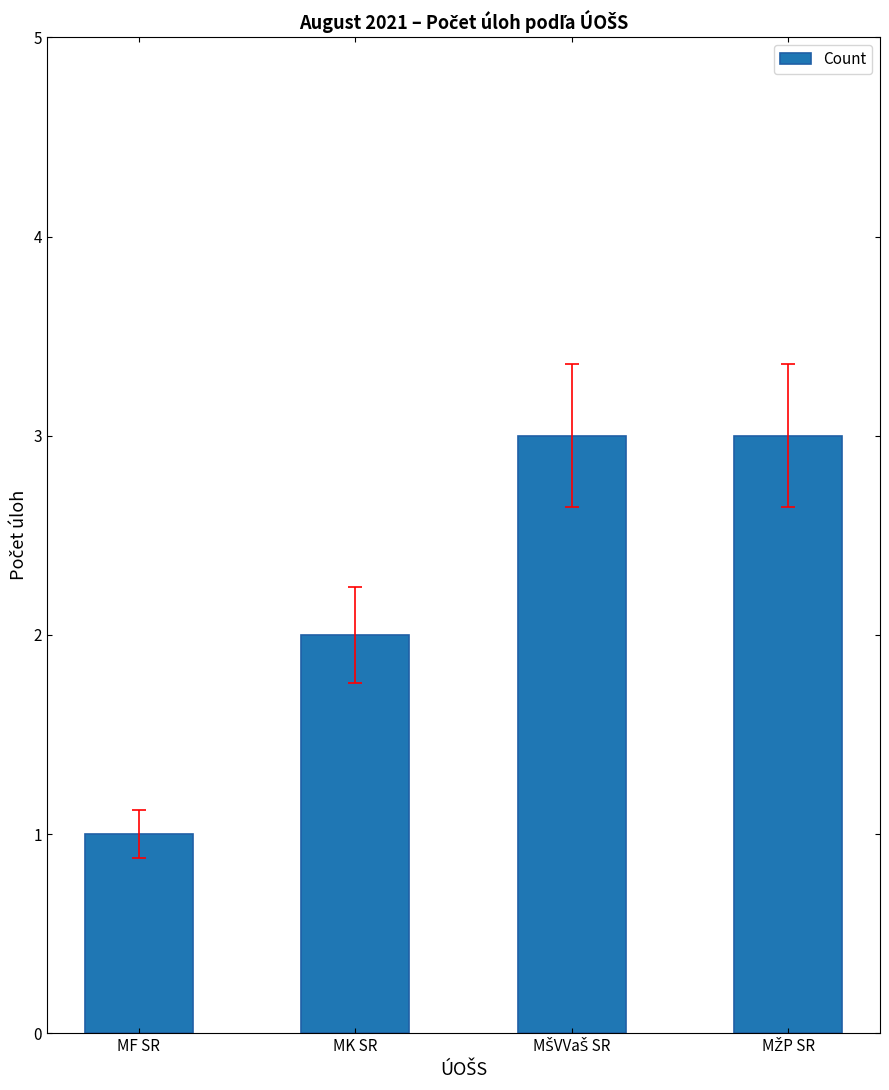

The chart shows a value of 1 at MK SR. True or false?

False